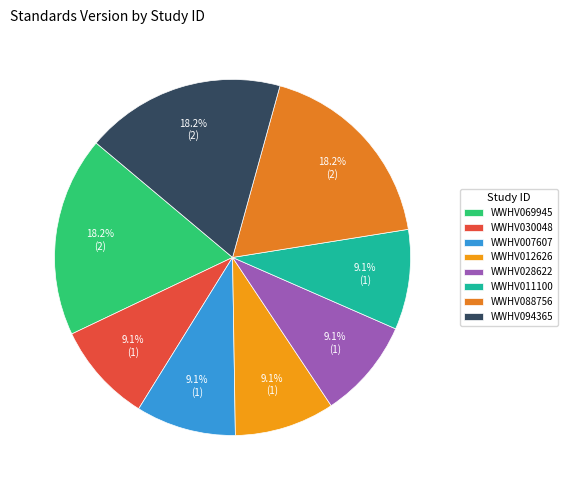

Is there a majority slice in this chart?

No